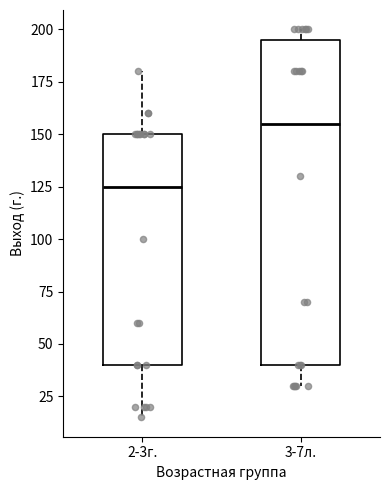

Which box is the tallest, from its lower edge to its upper edge?

3-7л.